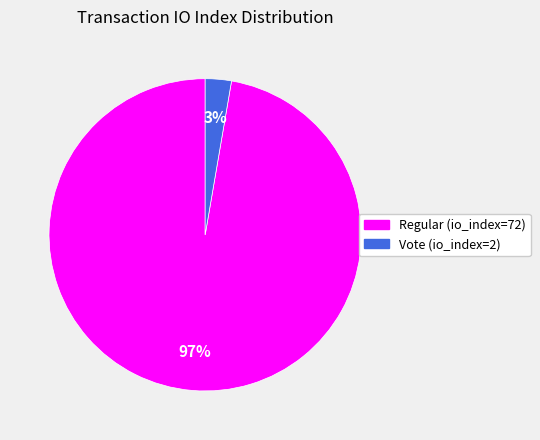

Is the sum of Regular (io_index=72) and Vote (io_index=2) greater than half?

Yes